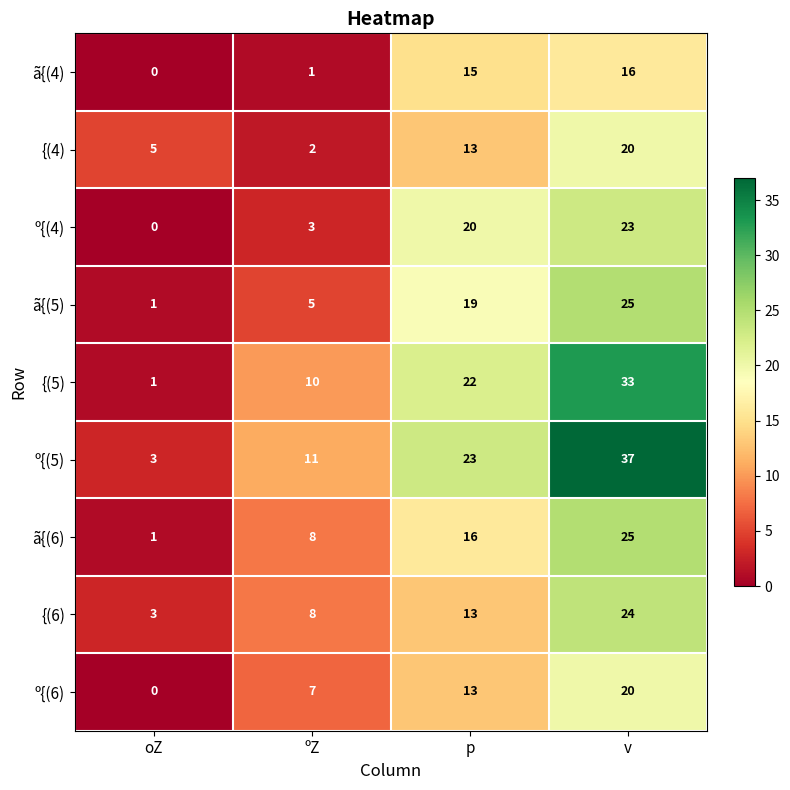

Which series has the widest spread of values?

º{(5)